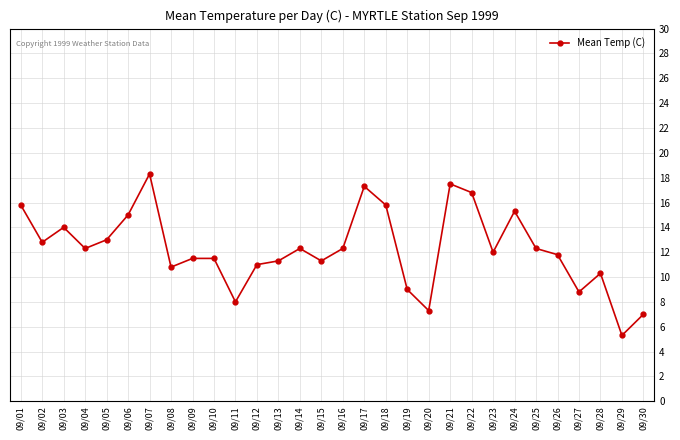

The chart shows a value of 5.4 at 09/06. True or false?

False